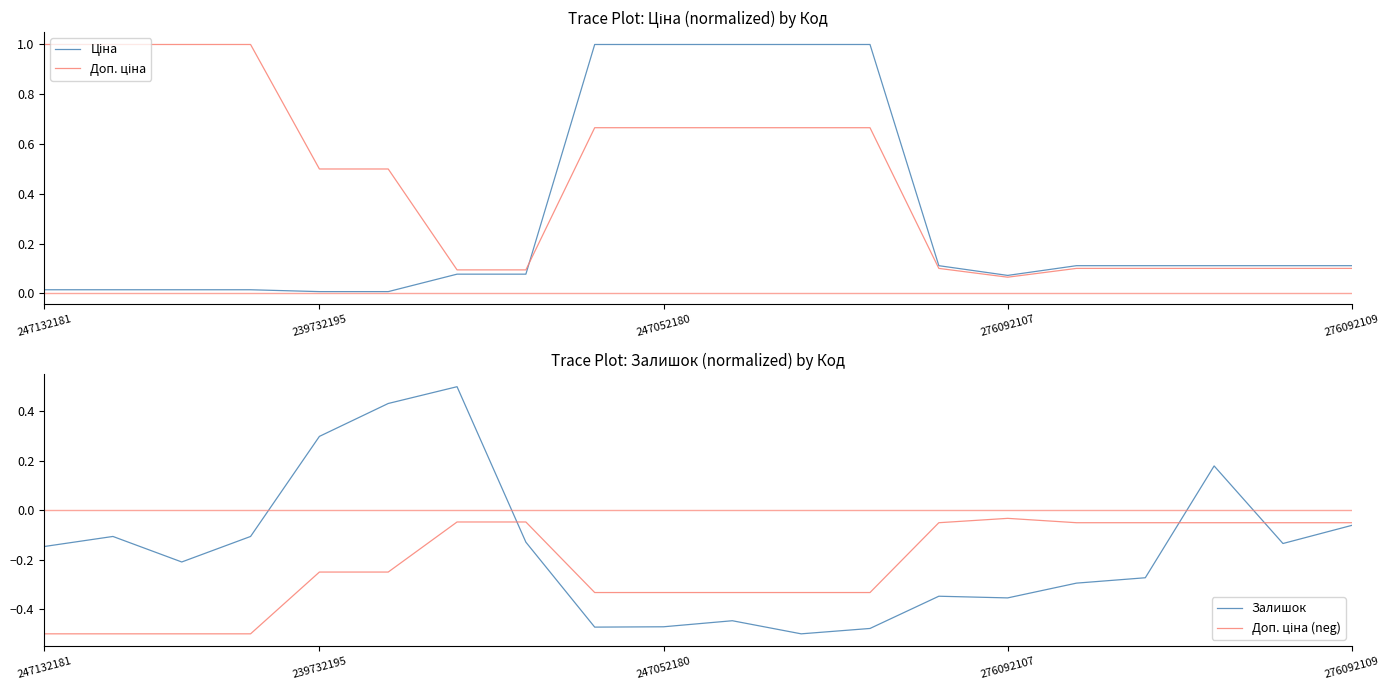

The value of Залишок at 13 is -0.2. True or false?

False